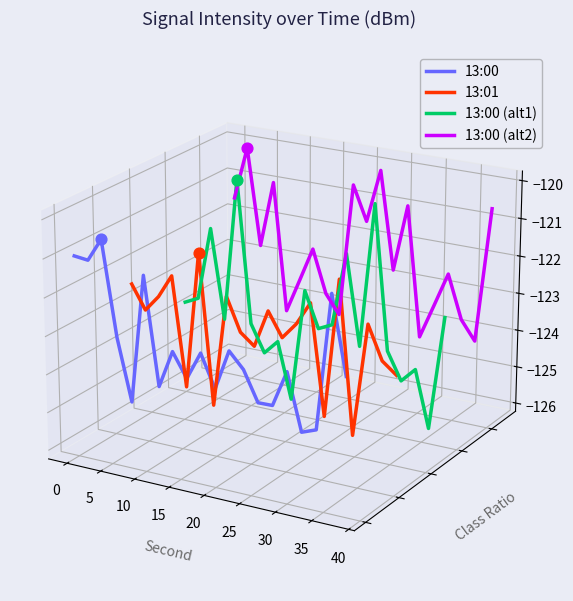

At which category is the sum across all series the highest?

5